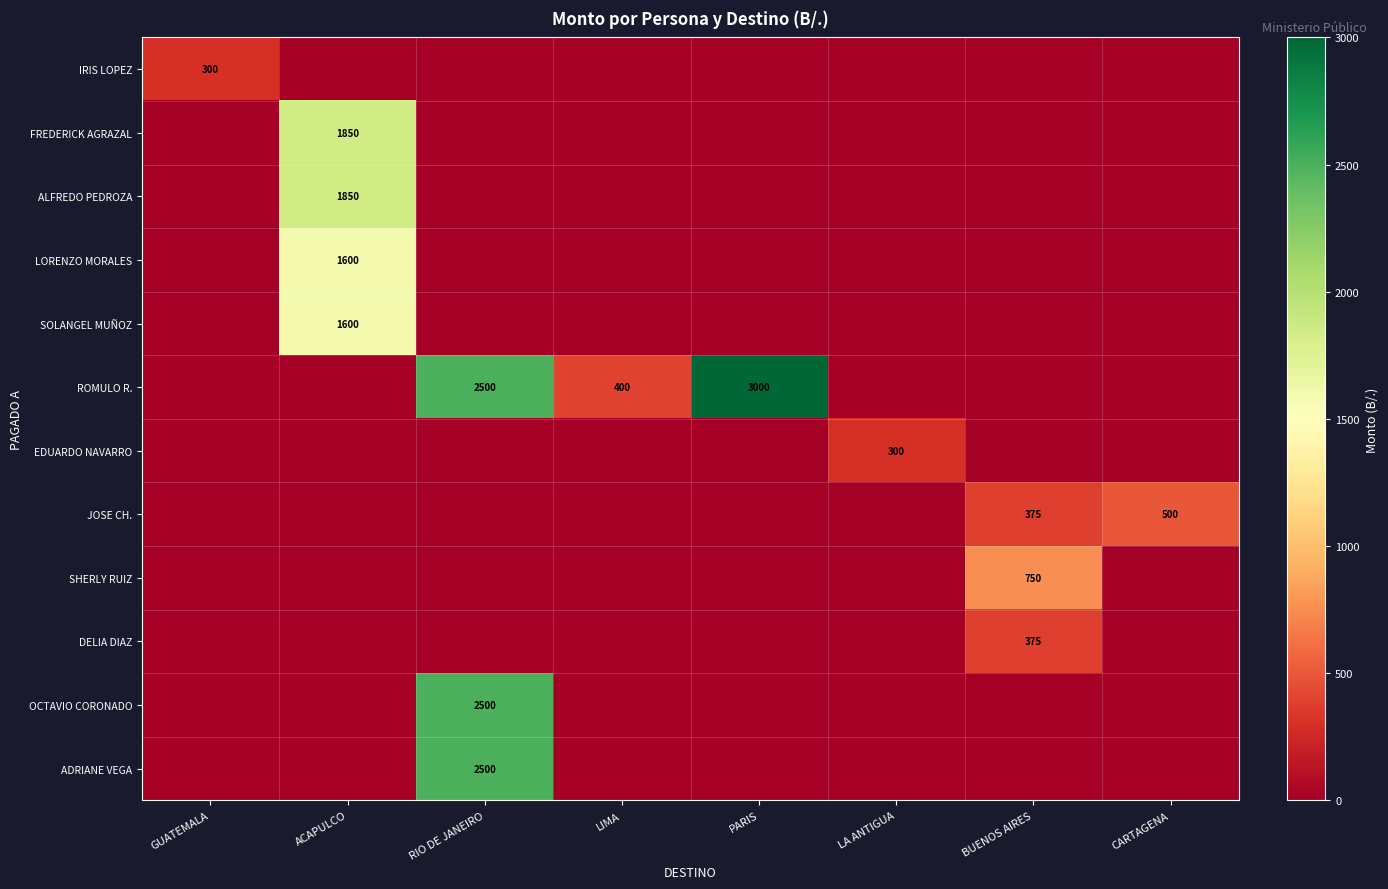

True or false: DELIA DIAZ has a value of 125 at BUENOS AIRES.

False